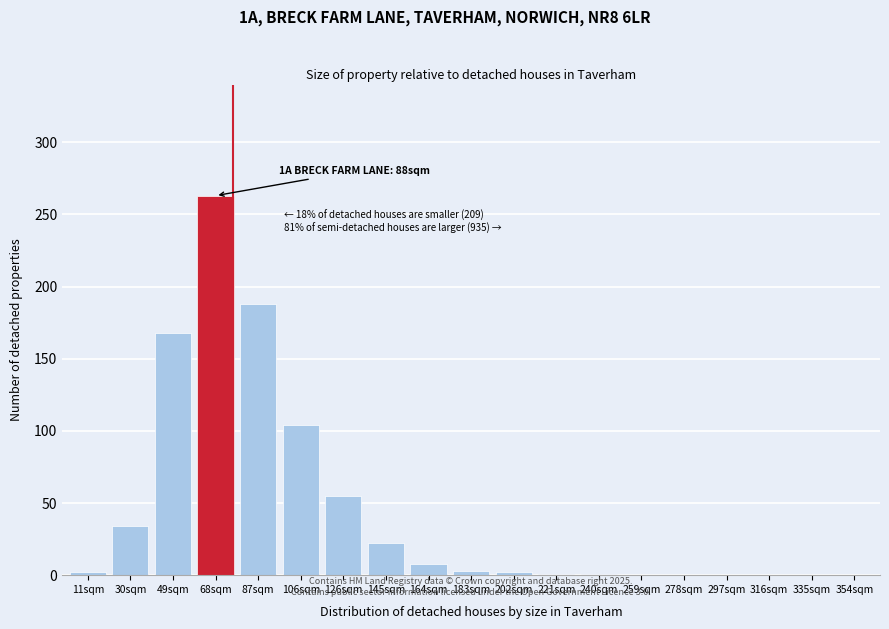

Where is the data nearest to the value 131?

106sqm